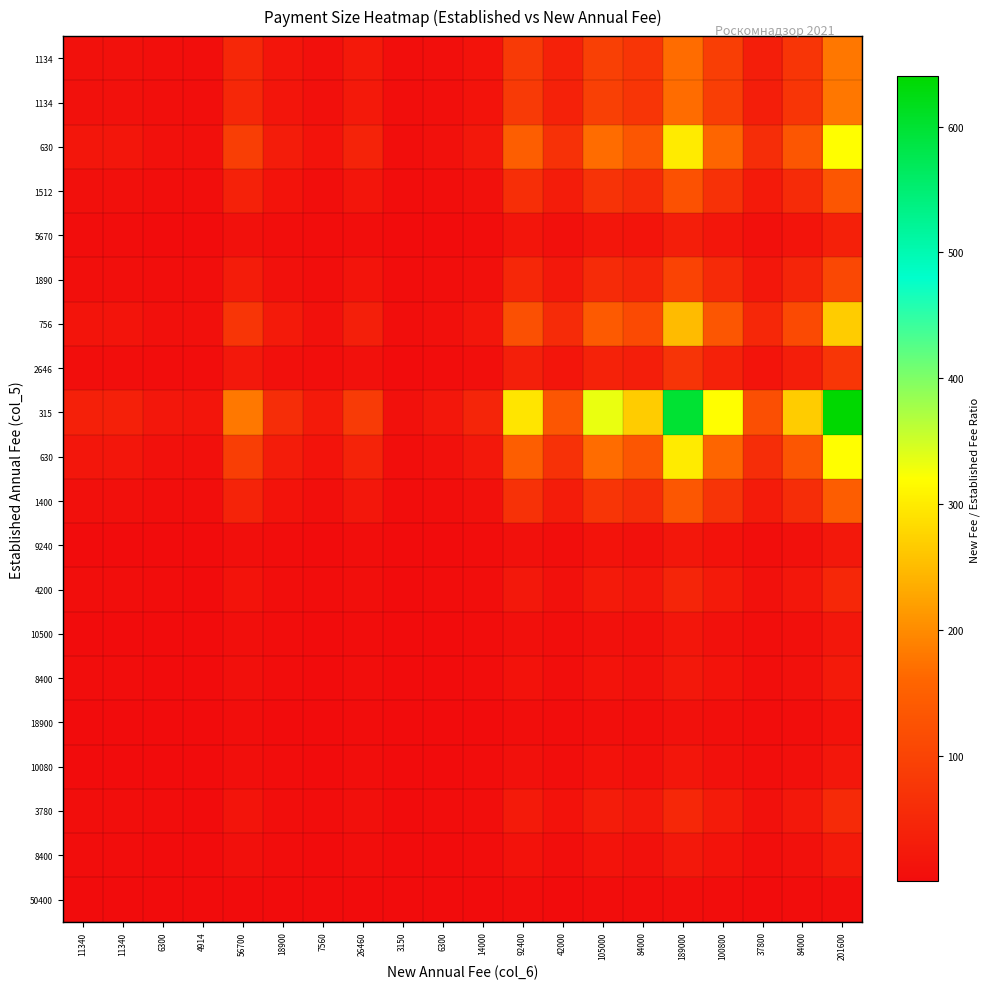

Between 7560 and 6300, which is larger?

7560